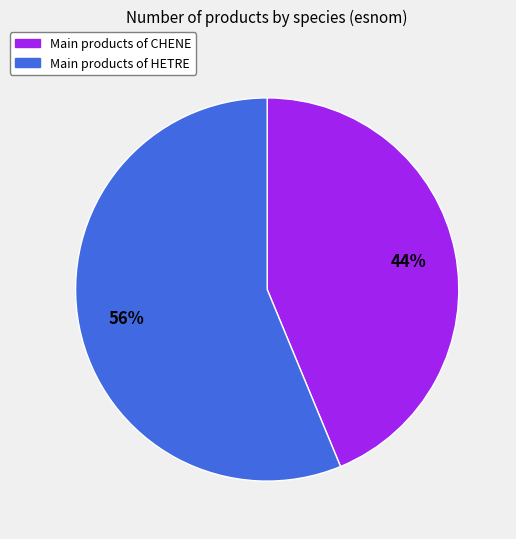

Is there any slice that represents more than half of the pie?

Yes